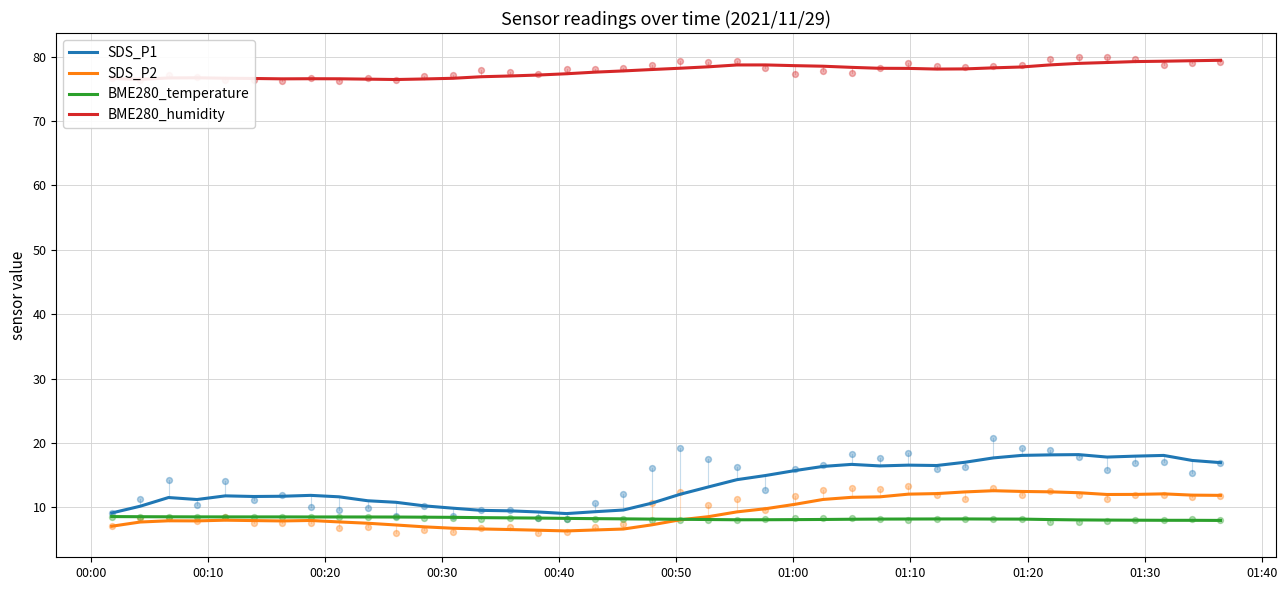

True or false: BME280_humidity and SDS_P1 cross at least once.

False